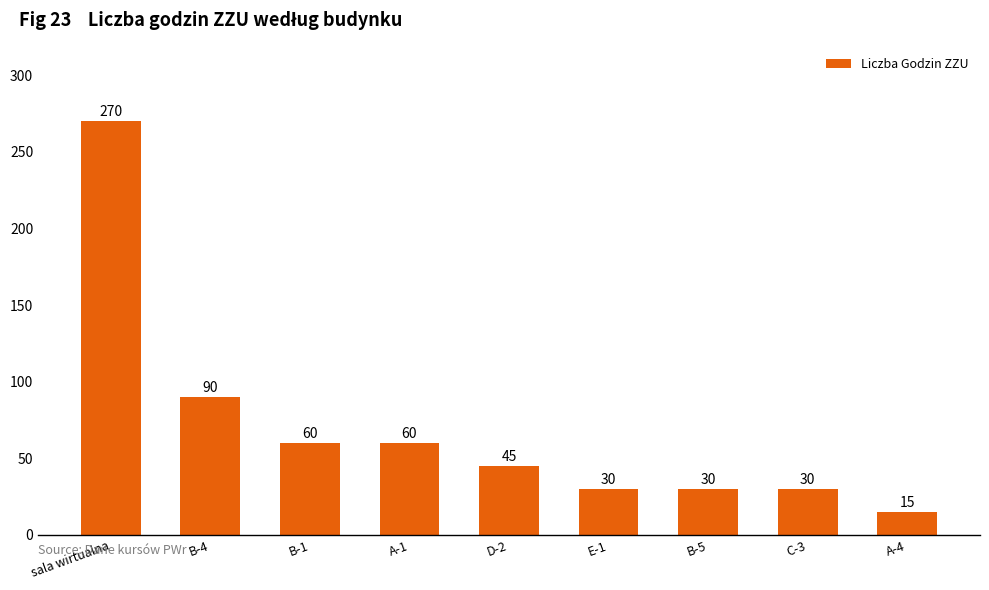

At which label does the data first exceed 45?

sala wirtualna